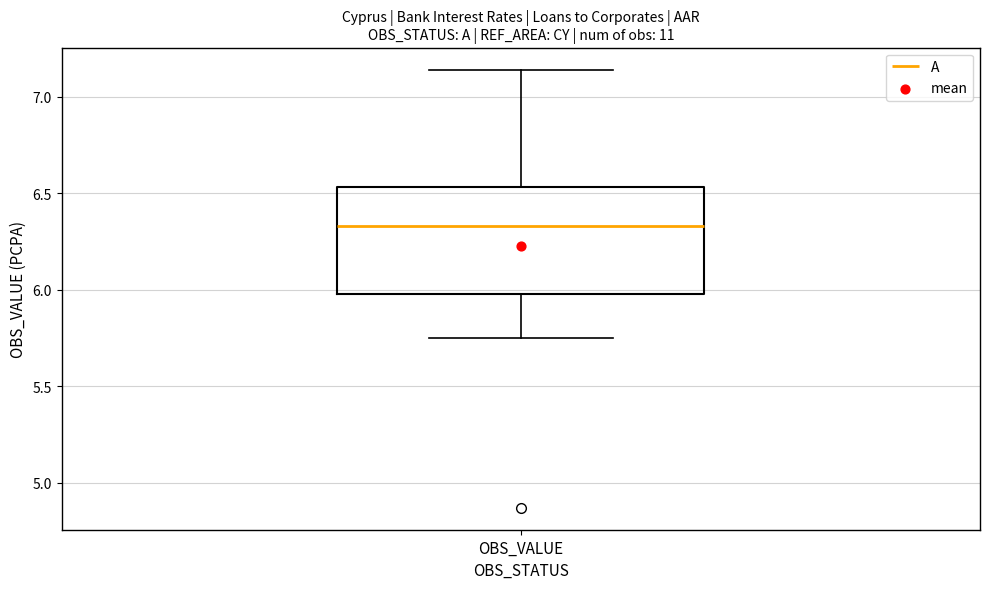

Read this box plot against the y-axis: the position of the median line, the range covered by the box, and the ends of both whiskers. The values are not printed on the chart, so give them approximately, as read against the axis.

median 6.35, box 6.00 to 6.55, whiskers 5.75 to 7.15